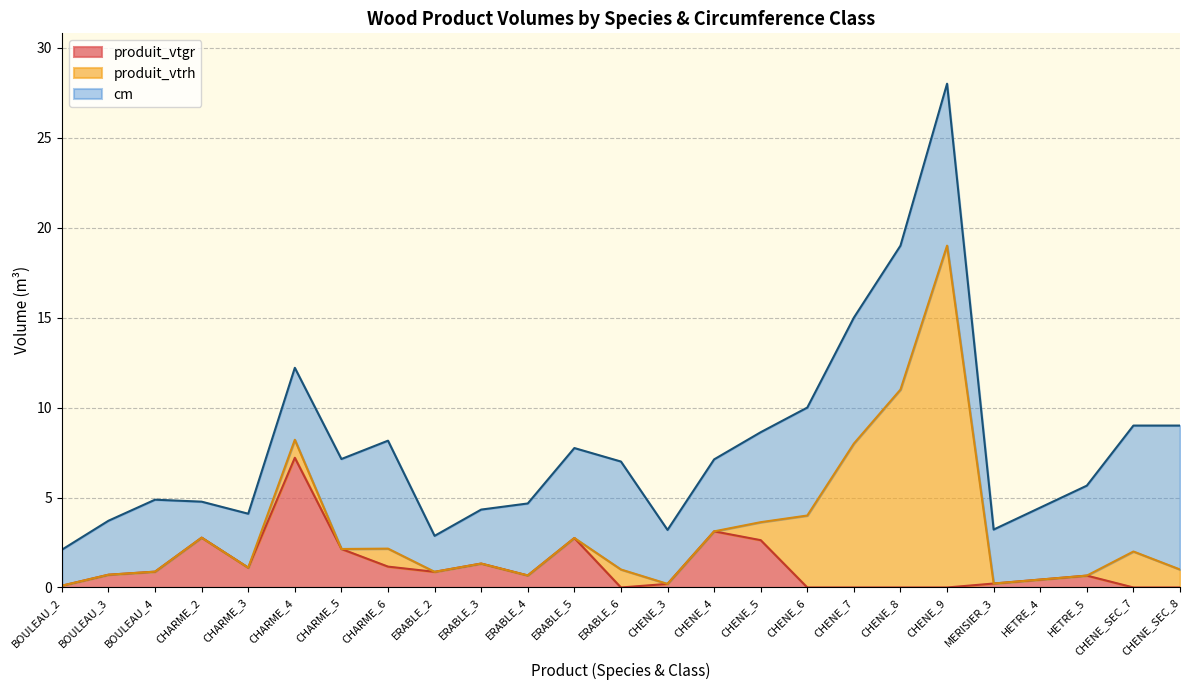

What is the highest value of the produit_vtrh series?

19.0